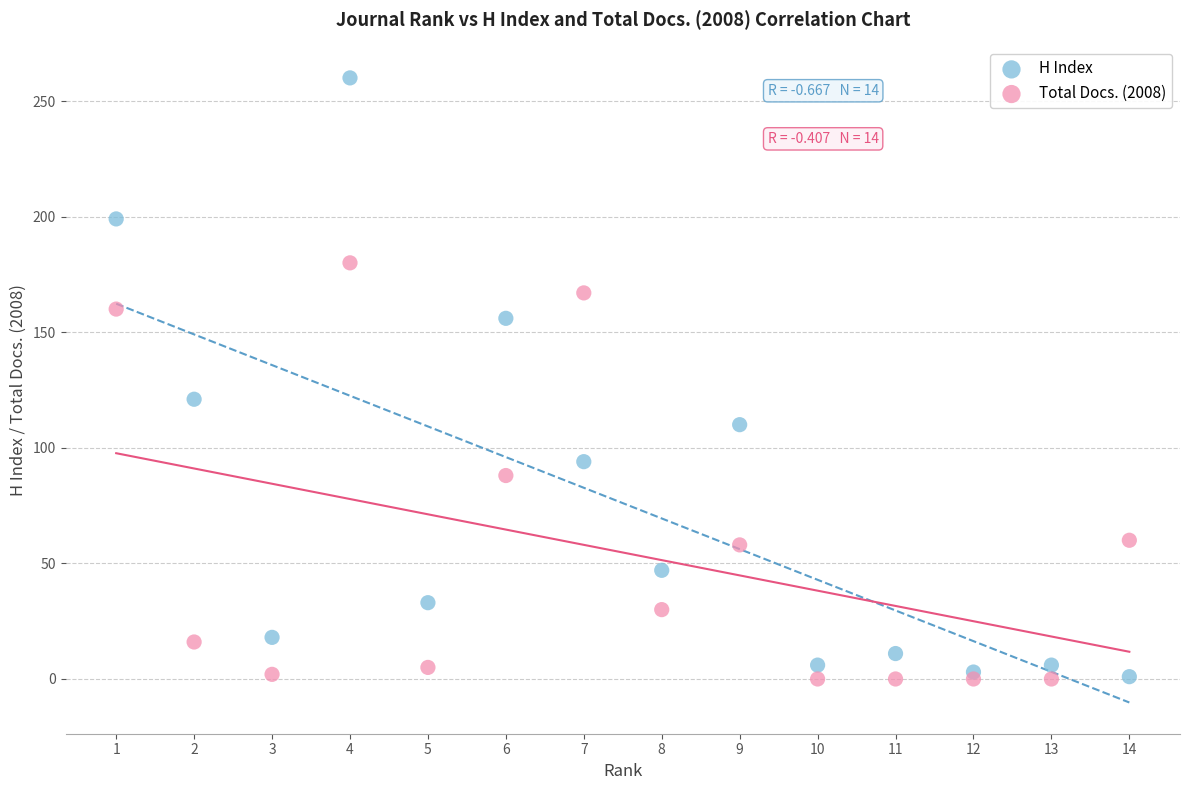

What is the X range (max minus min) for the scatter plot?

13